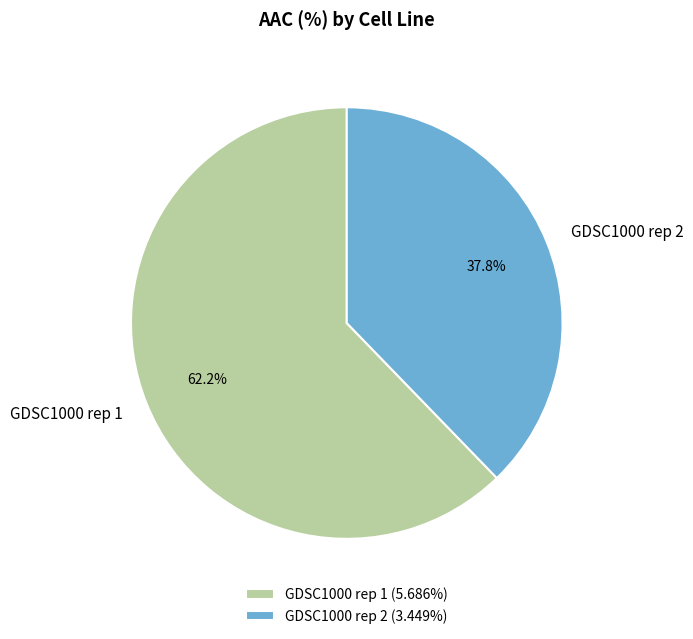

Which slice represents more than half of the pie?

GDSC1000 rep 1